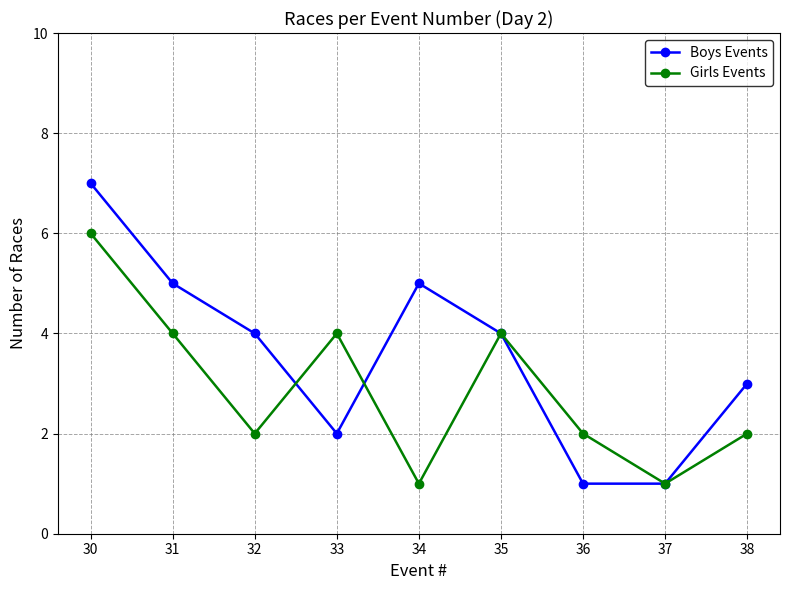

The Boys Events series shows 1 at 31. True or false?

False